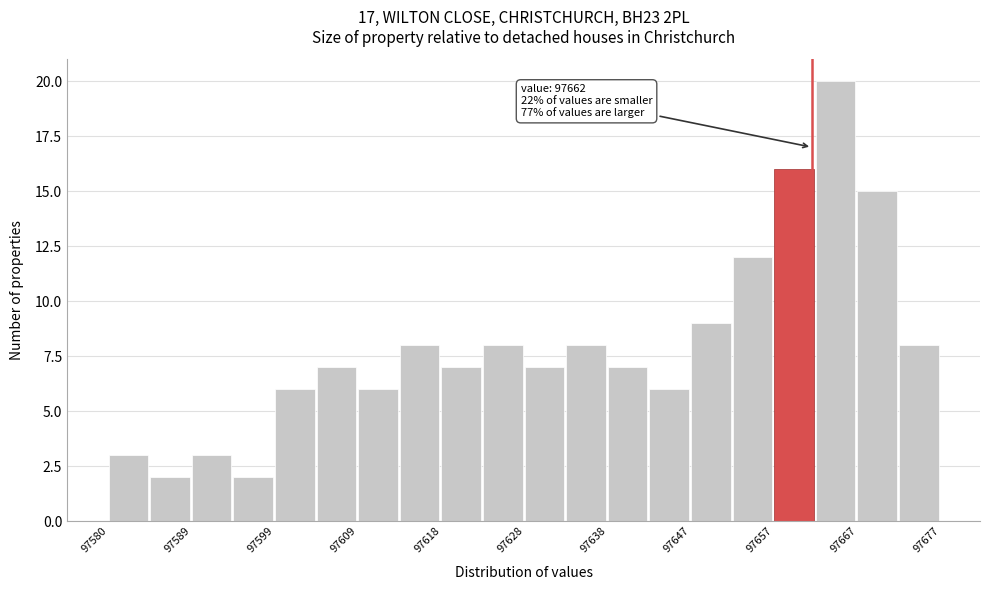

Over which range of the x-axis is the bar tallest?

97662 to 97667